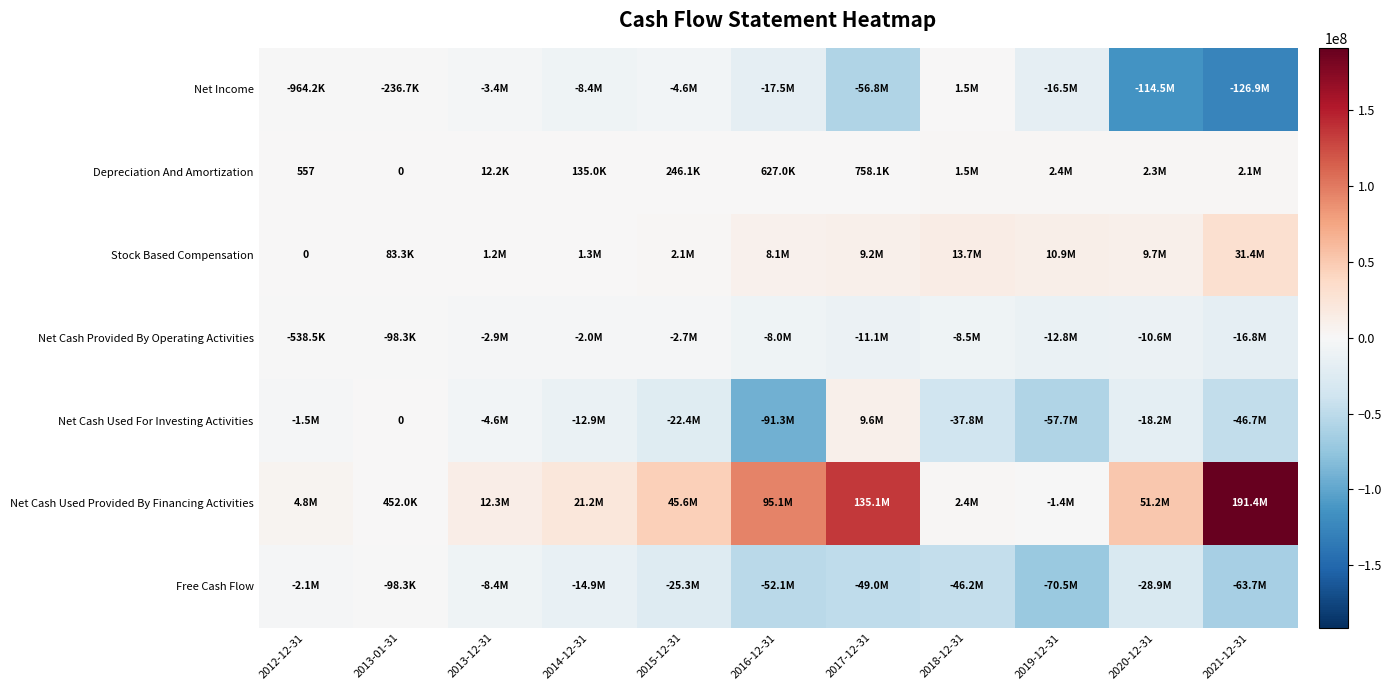

At how many categories does at least one series exceed 17800000?

6